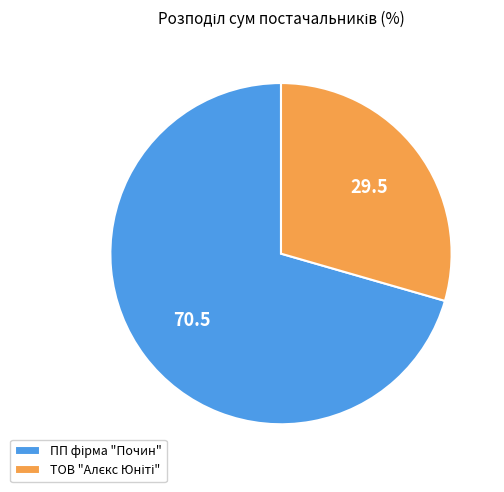

Is there any slice that represents more than half of the pie?

Yes